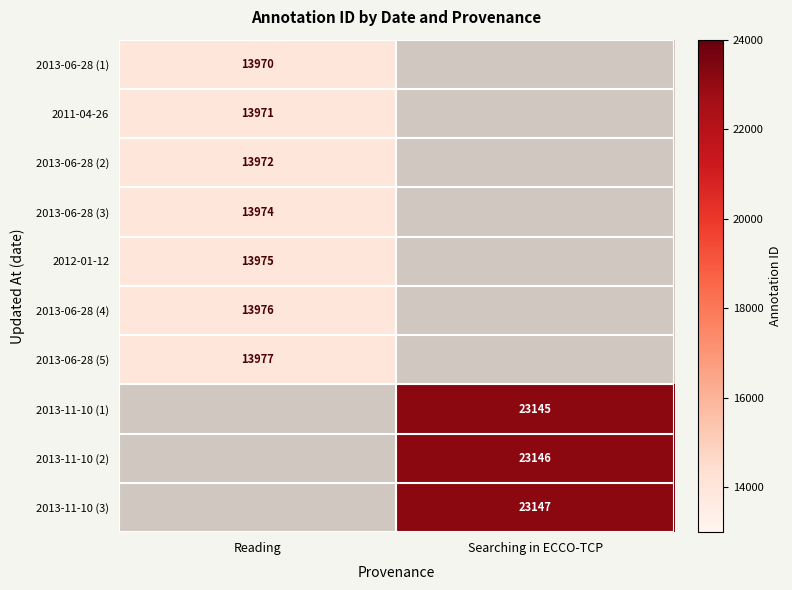

Is the value of 2013-06-28 (5) at Reading greater than the value of 2013-06-28 (2) at Reading?

Yes